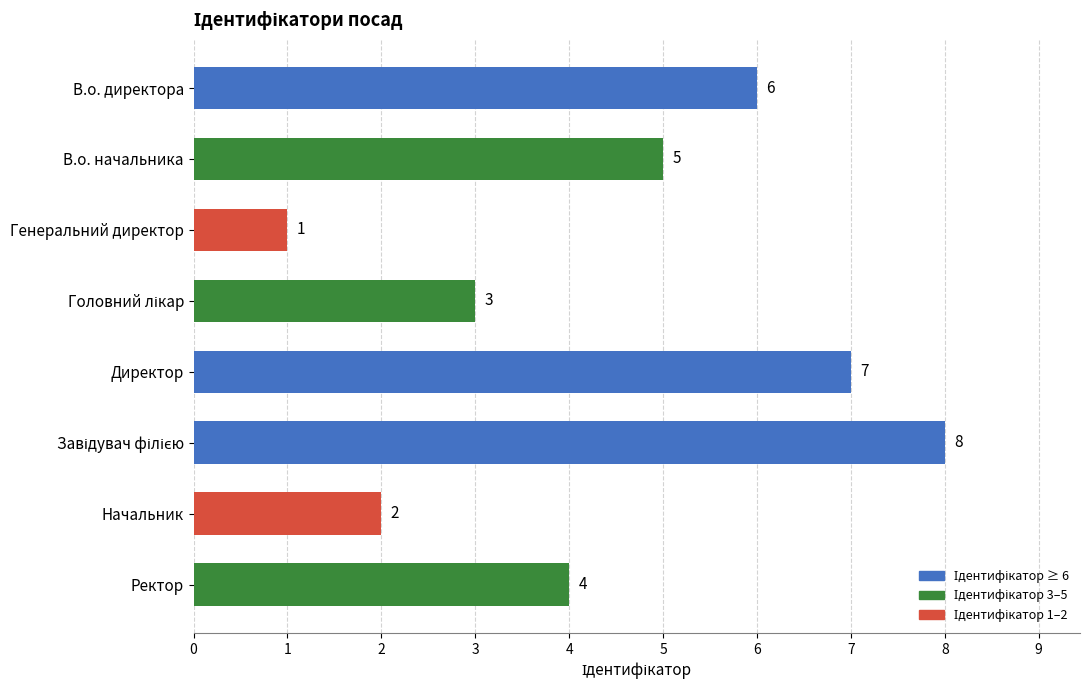

How many data points are less than 5?

4